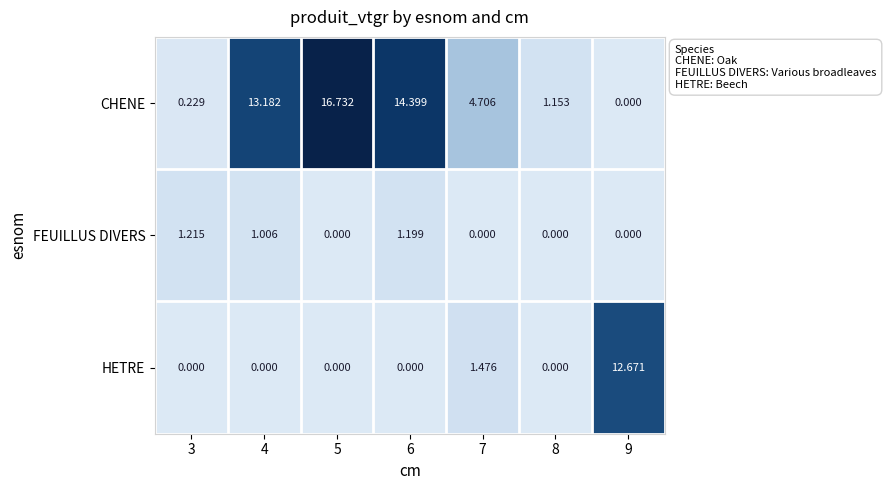

Which series changed the most between 3 and 4?

CHENE